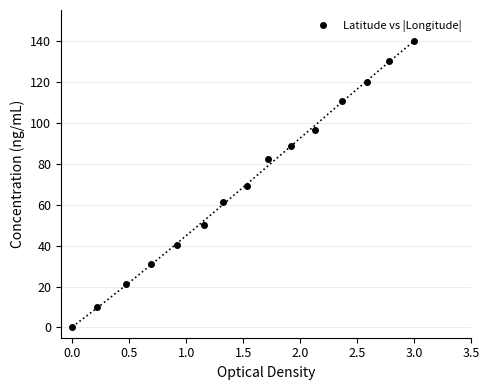

What is the average value?

70.1